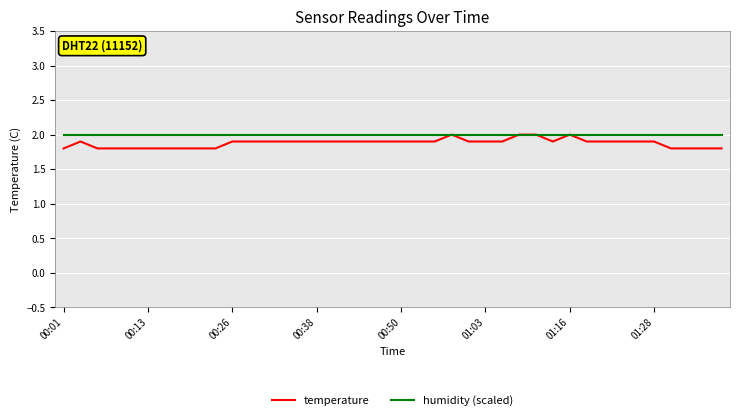

True or false: temperature has more than 2 points higher than both neighbors.

True